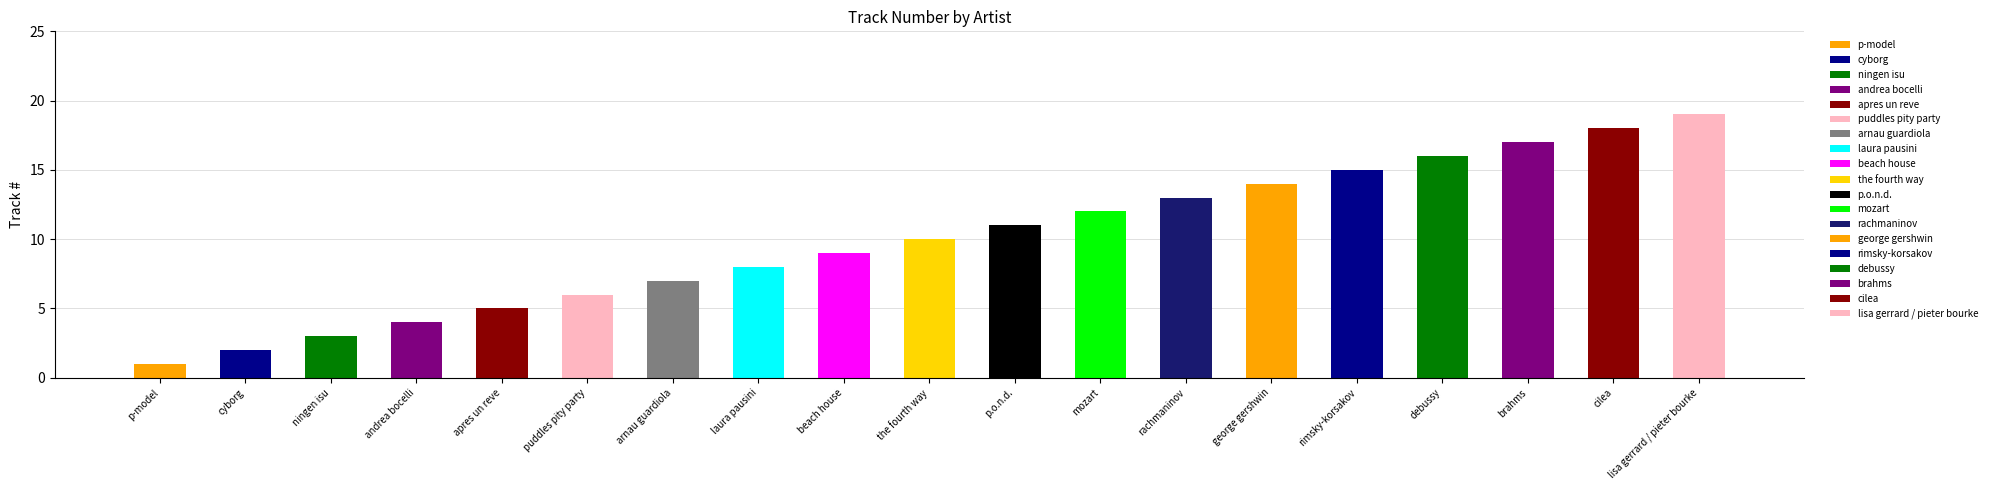

How many data points are less than 10?

9